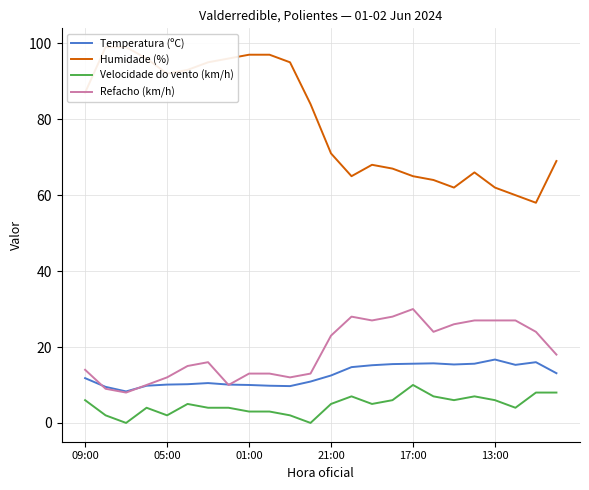

At how many categories does at least one series exceed 13?

24